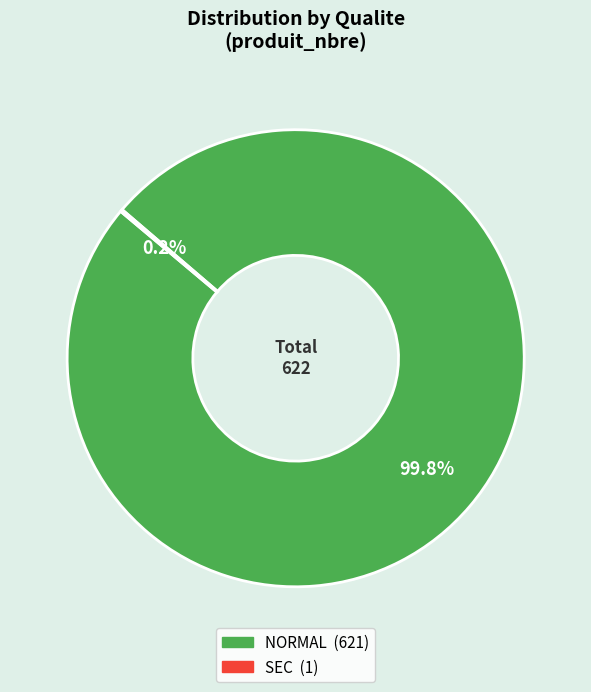

What is the largest slice in the pie chart?

NORMAL